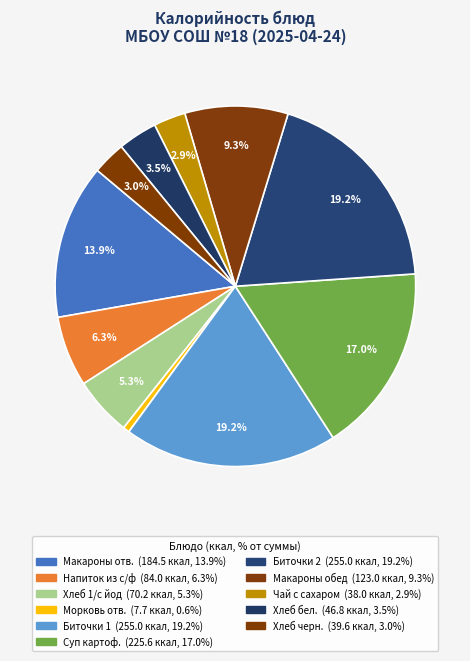

Count the number of slices in the pie.

11